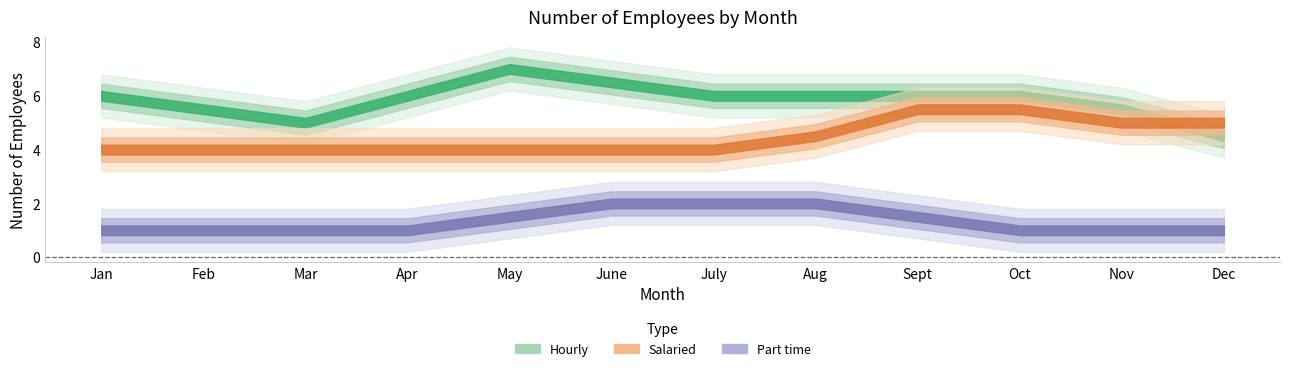

The Part time series shows 1 at Mar. True or false?

True